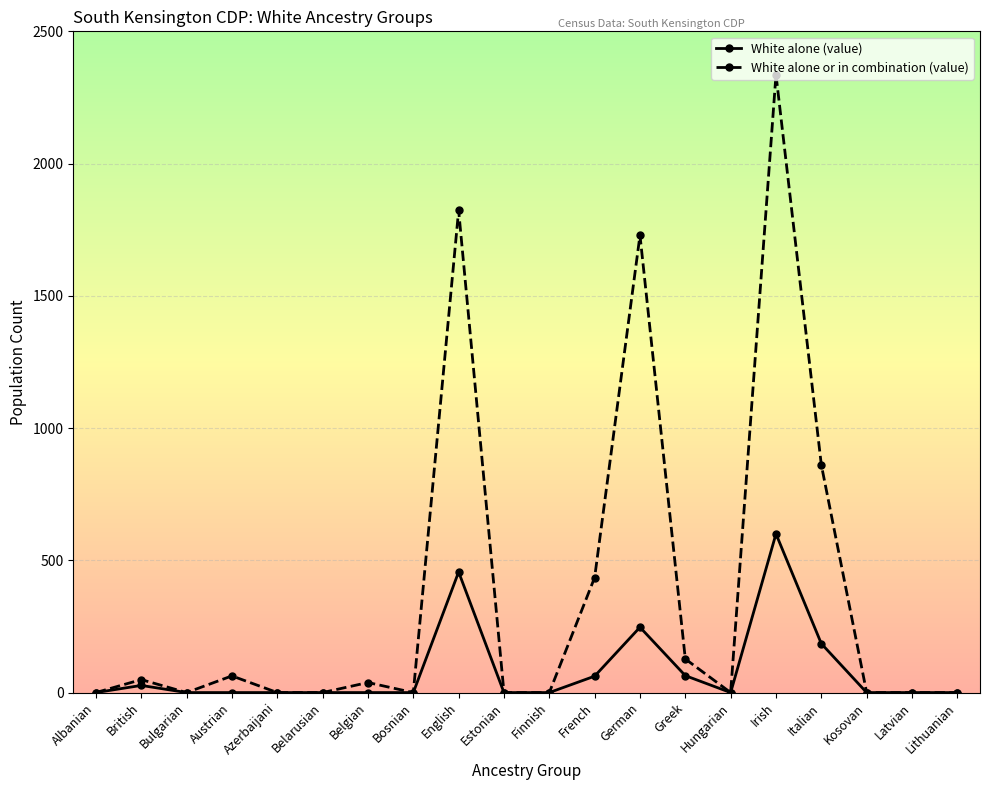

Does the chart have visible grid lines?

Yes